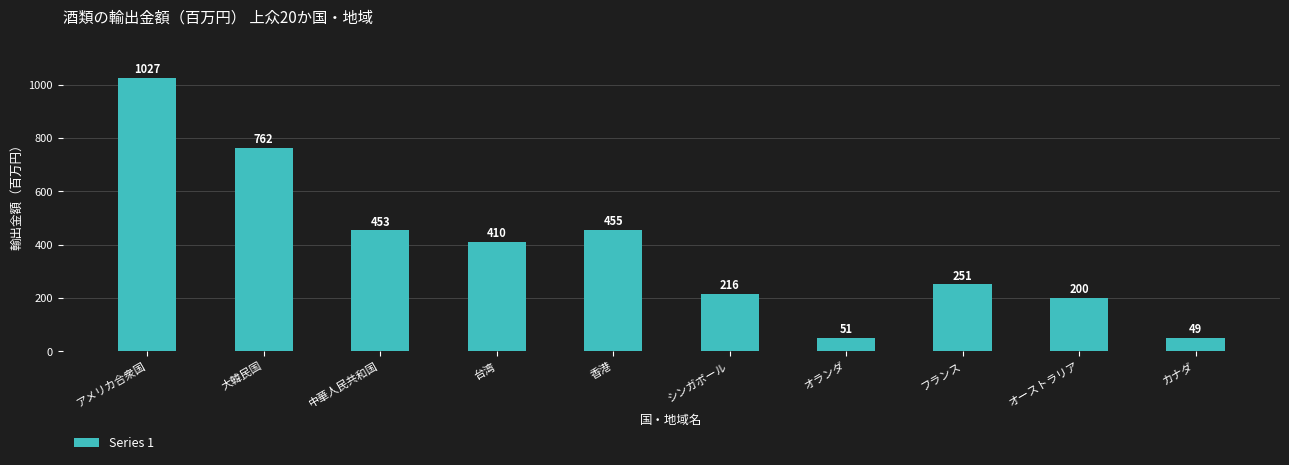

What value does the data have at 香港?

455.1